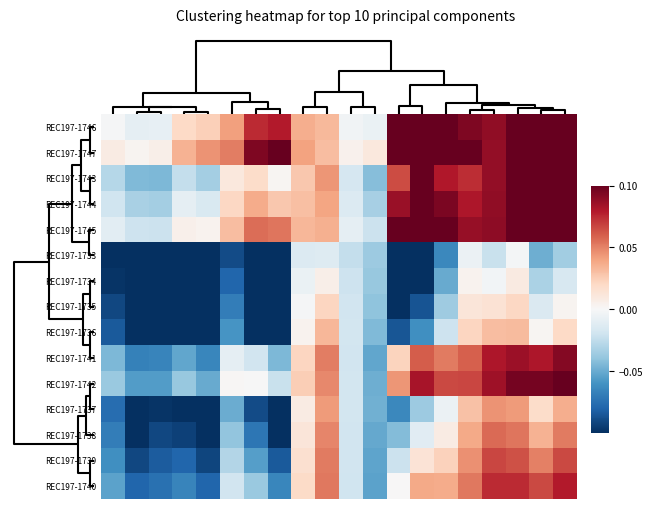

Reading left to right, transcribe all the data shown in this chart.

REC197-1746: -0.0	-0.0	-0.0	0.0	0.0	0.0	0.1	0.1	0.0	0.0	-0.0	-0.0	0.1	0.1	0.1	0.1	0.1	0.1	0.1	0.1
REC197-1747: 0.0	0.0	0.0	0.0	0.0	0.1	0.1	0.1	0.0	0.0	0.0	0.0	0.1	0.1	0.1	0.1	0.1	0.1	0.1	0.1
REC197-1743: -0.0	-0.0	-0.0	-0.0	-0.0	0.0	0.0	0.0	0.0	0.0	-0.0	-0.0	0.1	0.1	0.1	0.1	0.1	0.1	0.1	0.1
REC197-1744: -0.0	-0.0	-0.0	-0.0	-0.0	0.0	0.0	0.0	0.0	0.0	-0.0	-0.0	0.1	0.1	0.1	0.1	0.1	0.1	0.1	0.1
REC197-1745: -0.0	-0.0	-0.0	0.0	0.0	0.0	0.1	0.1	0.0	0.0	-0.0	-0.0	0.1	0.1	0.1	0.1	0.1	0.1	0.1	0.1
REC197-1733: -0.1	-0.1	-0.1	-0.1	-0.1	-0.1	-0.1	-0.1	-0.0	-0.0	-0.0	-0.0	-0.1	-0.1	-0.1	-0.0	-0.0	-0.0	-0.0	-0.0
REC197-1734: -0.1	-0.1	-0.1	-0.1	-0.1	-0.1	-0.1	-0.1	-0.0	0.0	-0.0	-0.0	-0.1	-0.1	-0.1	0.0	-0.0	0.0	-0.0	-0.0
REC197-1735: -0.1	-0.1	-0.1	-0.1	-0.1	-0.1	-0.1	-0.1	-0.0	0.0	-0.0	-0.0	-0.1	-0.1	-0.0	0.0	0.0	0.0	-0.0	0.0
REC197-1736: -0.1	-0.1	-0.1	-0.1	-0.1	-0.1	-0.1	-0.1	0.0	0.0	-0.0	-0.0	-0.1	-0.1	-0.0	0.0	0.0	0.0	0.0	0.0
REC197-1741: -0.0	-0.1	-0.1	-0.1	-0.1	-0.0	-0.0	-0.0	0.0	0.1	-0.0	-0.1	0.0	0.1	0.1	0.1	0.1	0.1	0.1	0.1
REC197-1742: -0.0	-0.1	-0.1	-0.0	-0.1	0.0	-0.0	-0.0	0.0	0.0	-0.0	-0.0	0.0	0.1	0.1	0.1	0.1	0.1	0.1	0.1
REC197-1737: -0.1	-0.1	-0.1	-0.1	-0.1	-0.0	-0.1	-0.1	0.0	0.0	-0.0	-0.0	-0.1	-0.0	-0.0	0.0	0.0	0.0	0.0	0.0
REC197-1738: -0.1	-0.1	-0.1	-0.1	-0.1	-0.0	-0.1	-0.1	0.0	0.0	-0.0	-0.1	-0.0	-0.0	0.0	0.0	0.1	0.1	0.0	0.1
REC197-1739: -0.1	-0.1	-0.1	-0.1	-0.1	-0.0	-0.1	-0.1	0.0	0.1	-0.0	-0.1	-0.0	0.0	0.0	0.0	0.1	0.1	0.1	0.1
REC197-1740: -0.1	-0.1	-0.1	-0.1	-0.1	-0.0	-0.0	-0.1	0.0	0.1	-0.0	-0.1	0.0	0.0	0.0	0.1	0.1	0.1	0.1	0.1